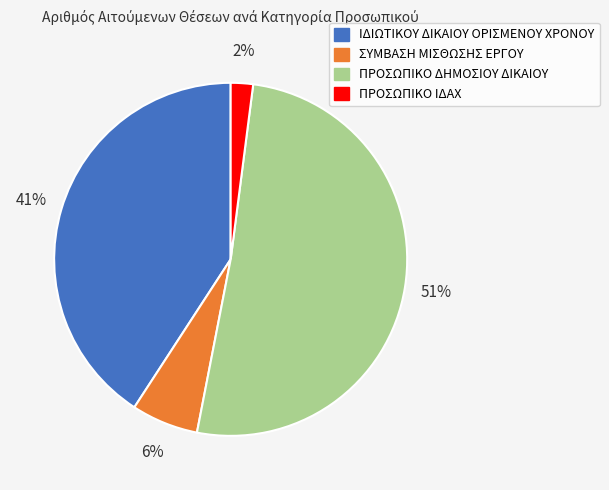

True or false: ΙΔΙΩΤΙΚΟΥ ΔΙΚΑΙΟΥ ΟΡΙΣΜΕΝΟΥ ΧΡΟΝΟΥ accounts for 49% of the total.

False